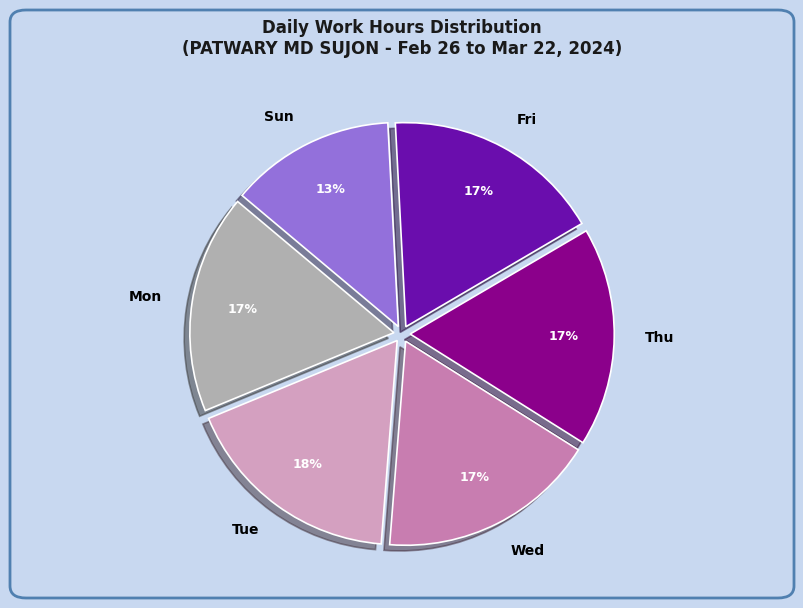

Is the sum of Sun and Thu greater than half?

No